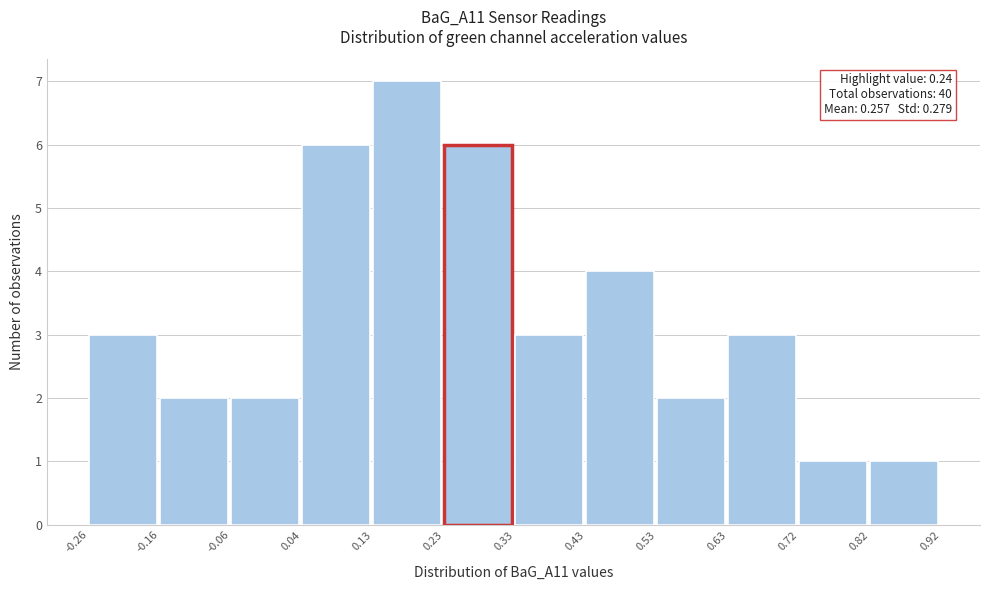

Which range on the x-axis has the tallest bar?

0.13 to 0.23